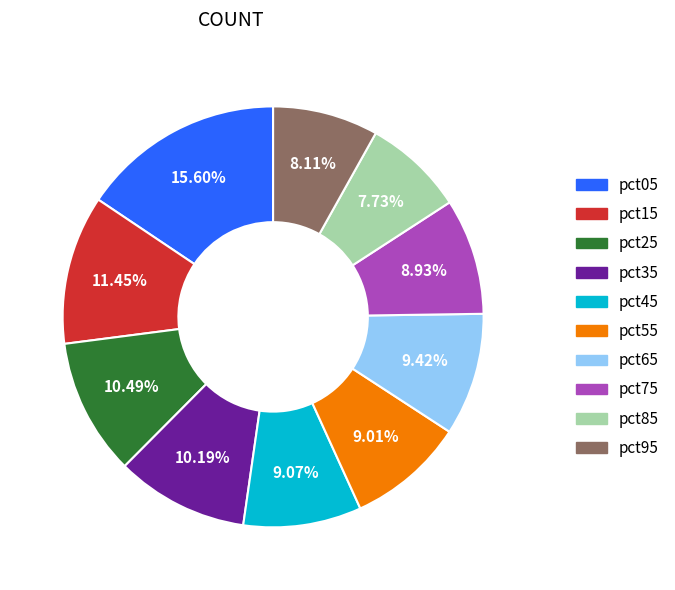

The pct65 slice represents 19% of the pie. True or false?

False